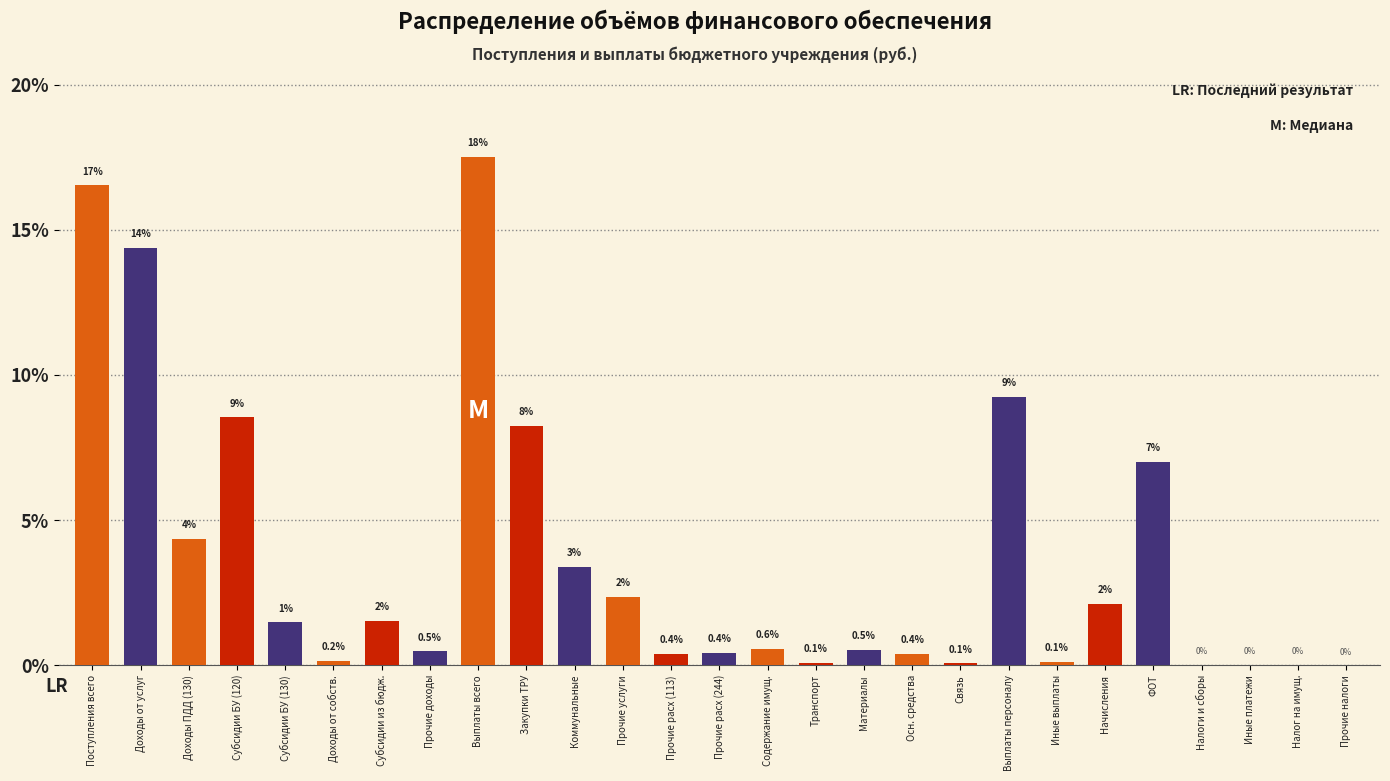

Between Поступления всего and Выплаты всего, which is larger?

Выплаты всего